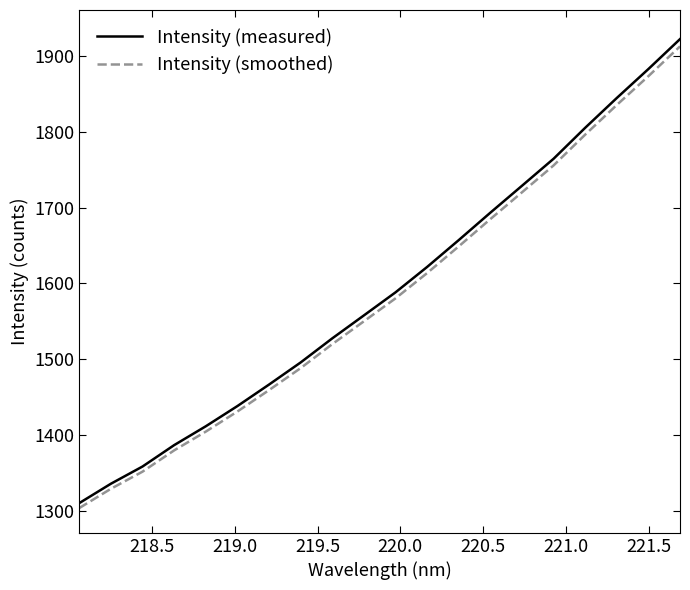

Which series has the largest range (max minus min)?

Intensity (measured)